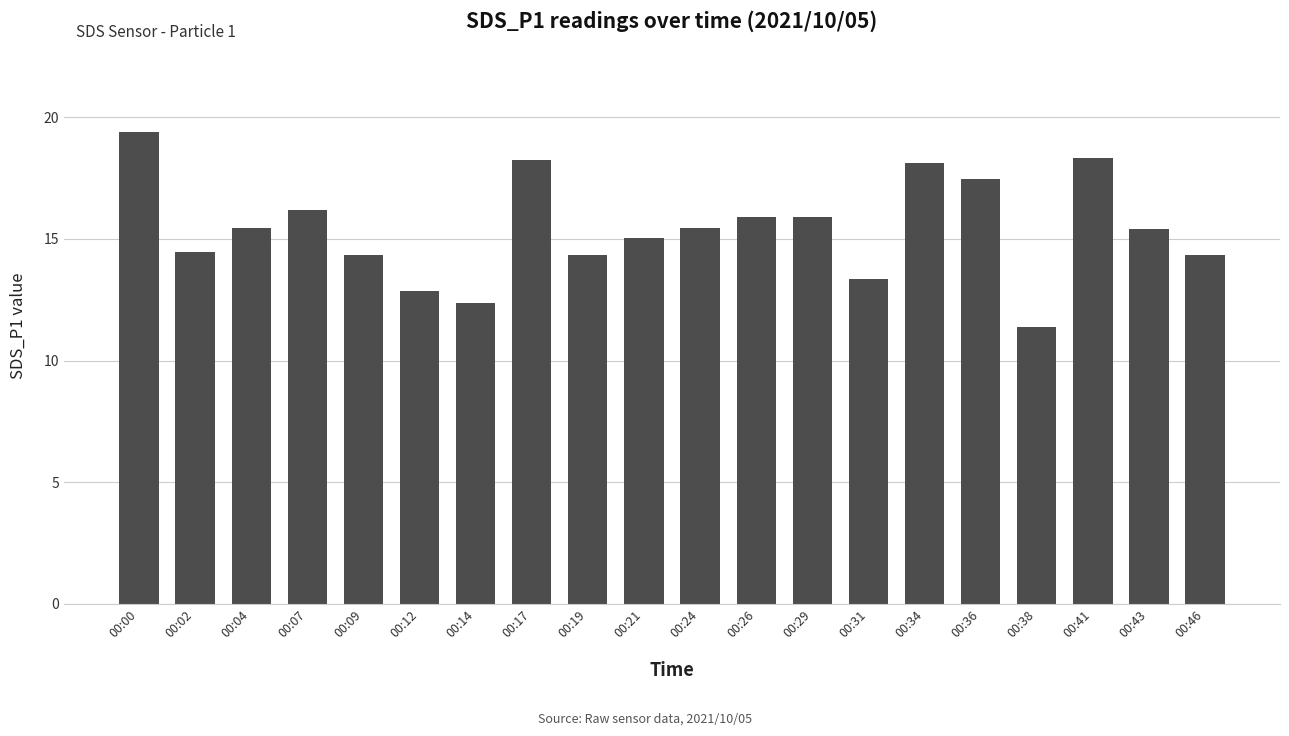

Does the chart contain any negative values?

No